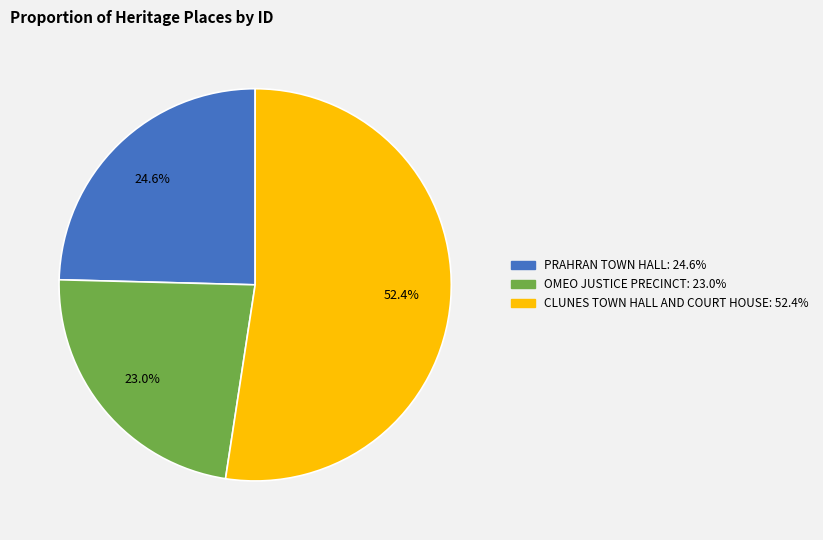

Do OMEO JUSTICE PRECINCT and PRAHRAN TOWN HALL together represent more than half of the pie?

No